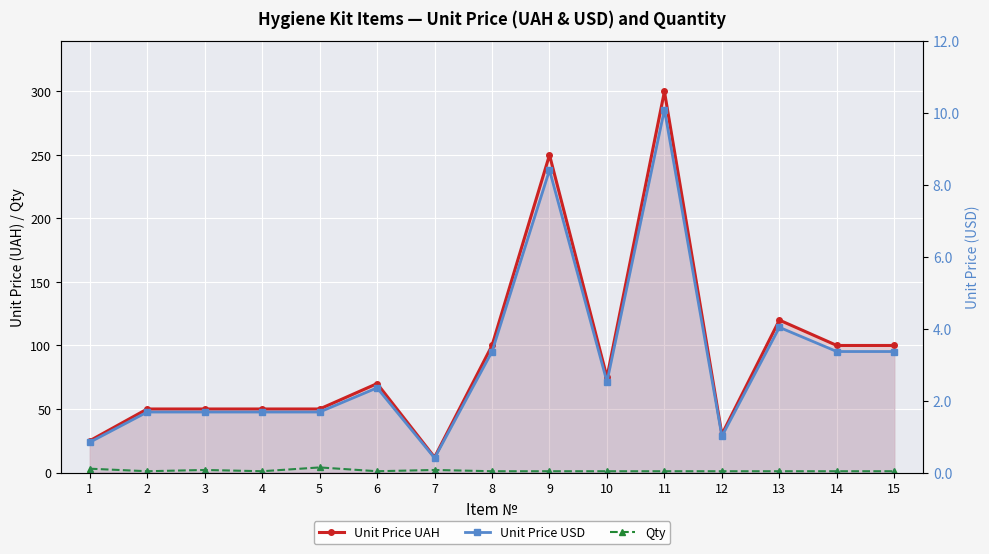

The Qty series shows 1.0 at 2. True or false?

True